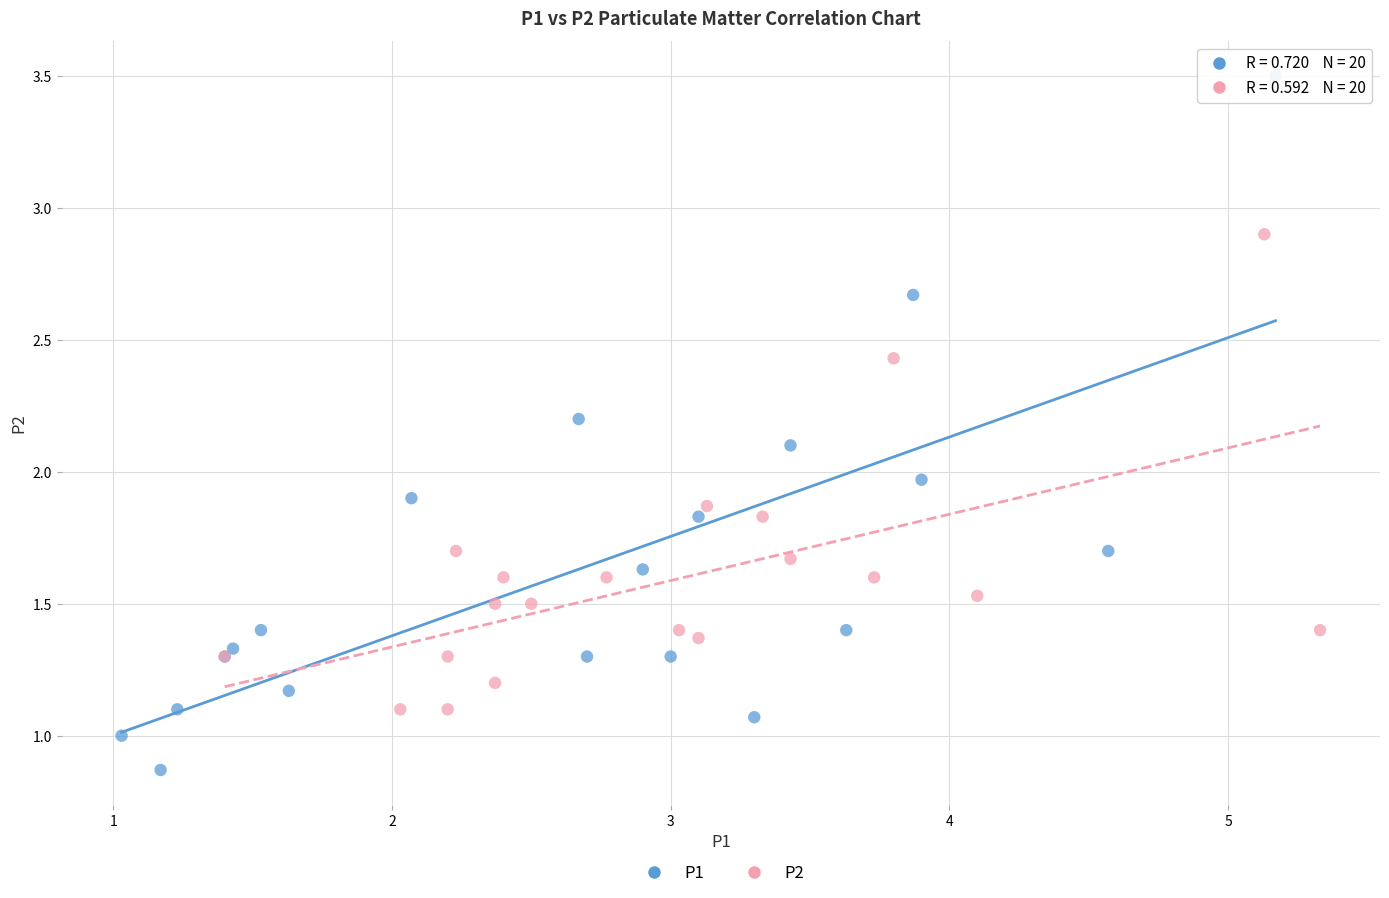

Which series contains the highest Y value?

P1